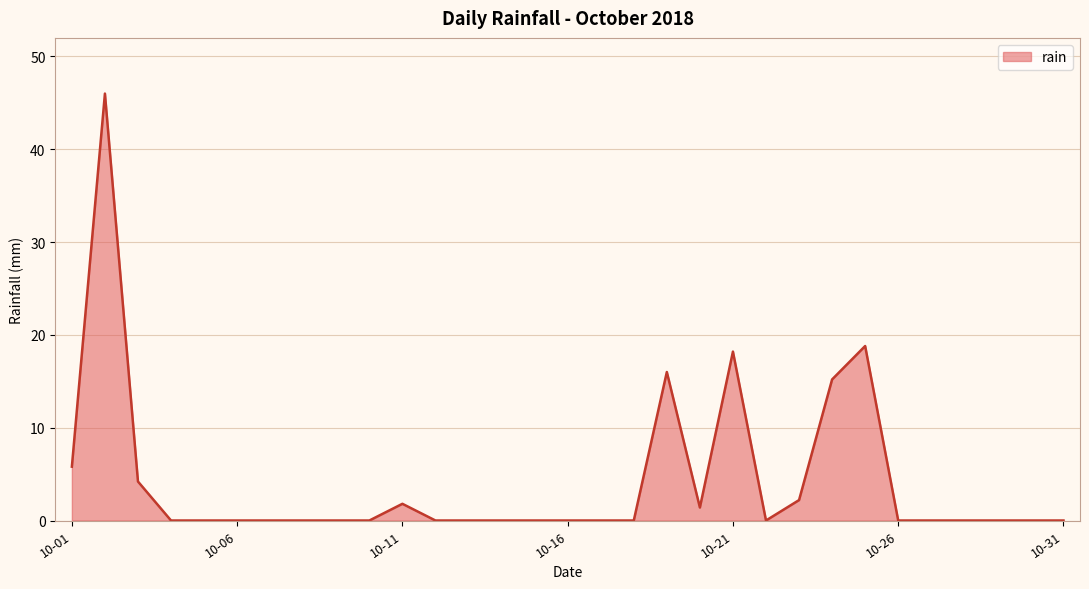

What is the greatest value displayed?

46.0